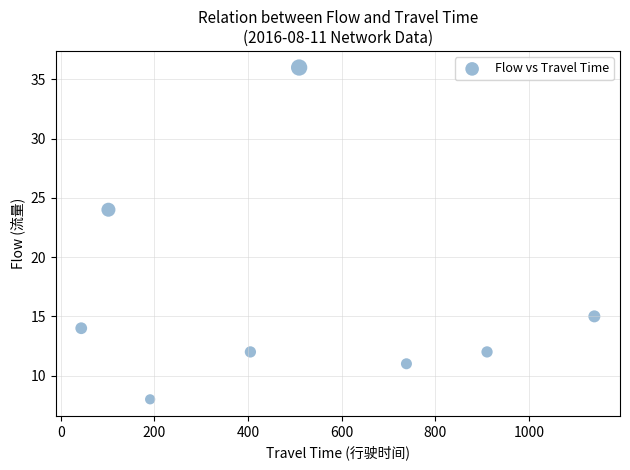

What is the average X value?

505